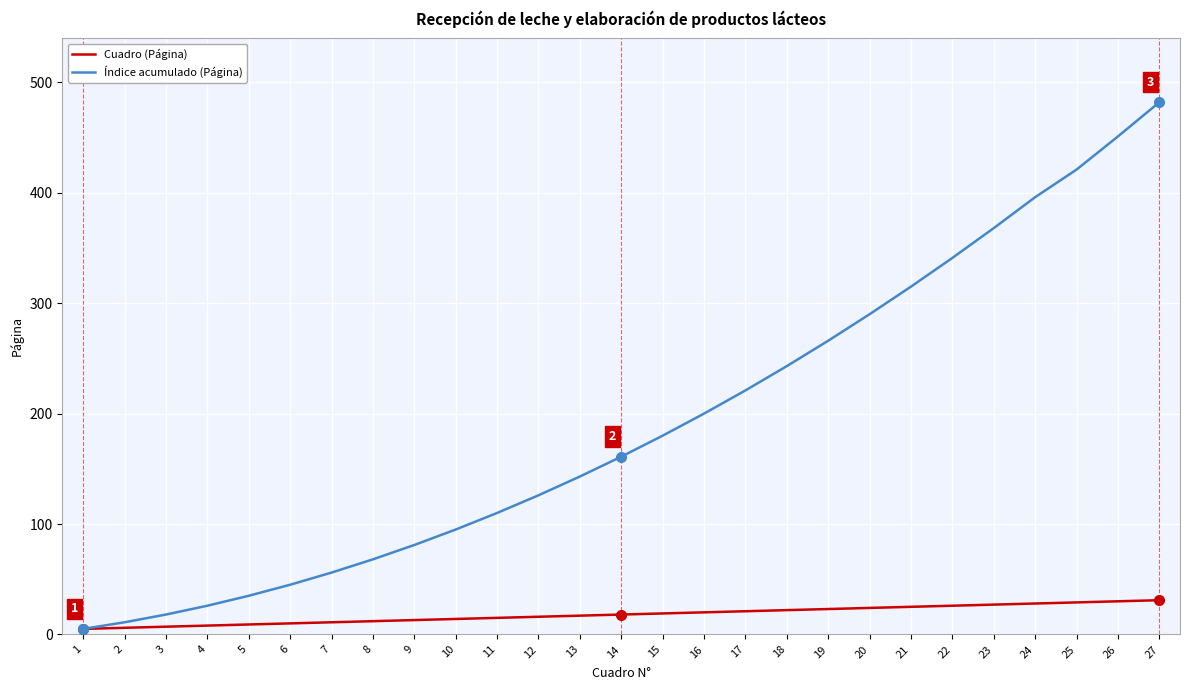

True or false: Índice acumulado (Página) has a value of 619 at 23.

False